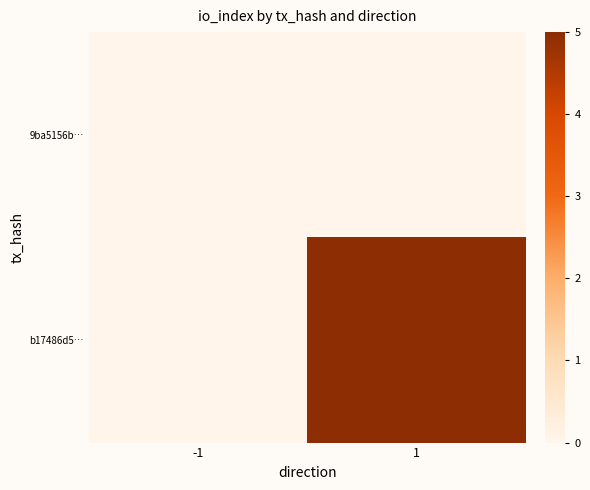

At which category is the sum across all series the highest?

1